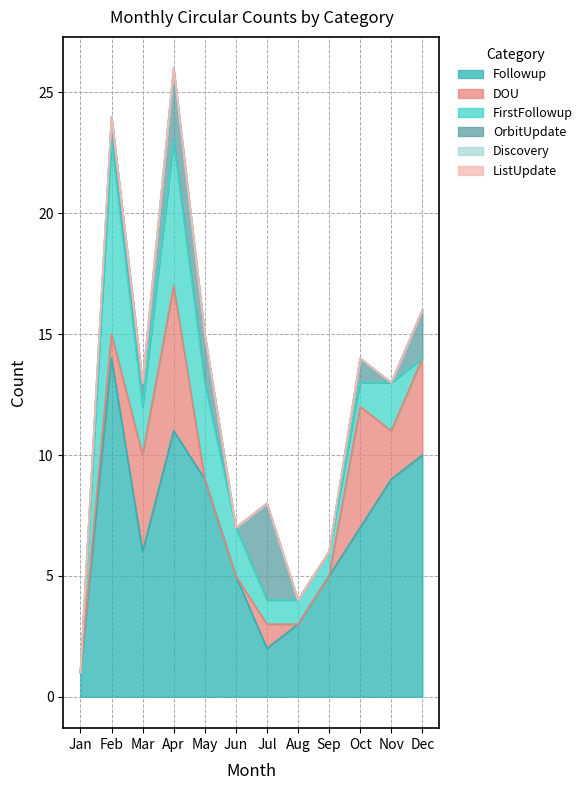

What is the value of the DOU point at the 10th from the left?

5